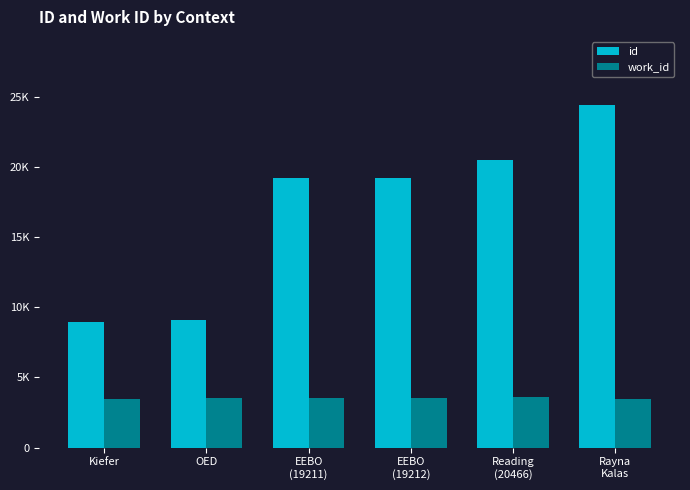

At which label is work_id closest to 3533?

OED